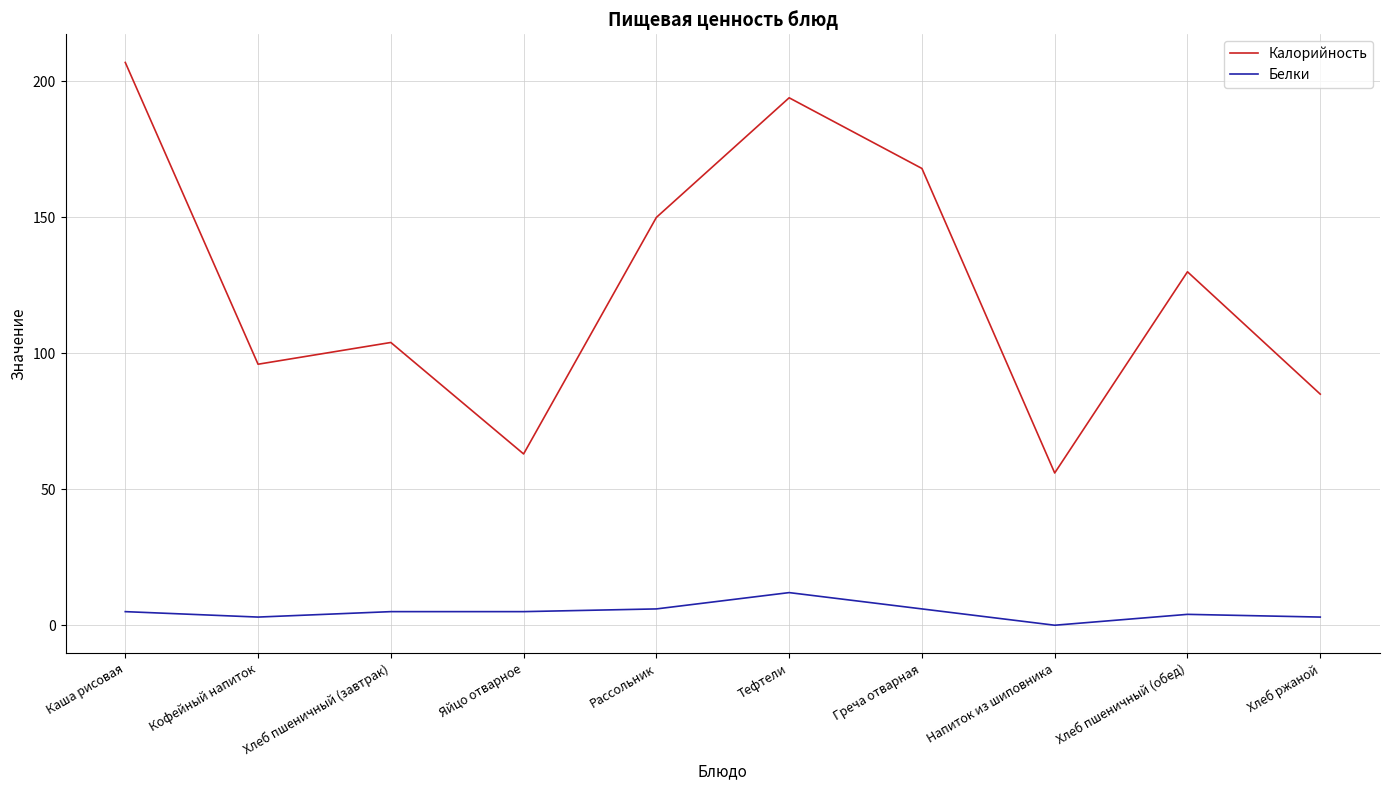

Which series has the largest total across all categories?

Калорийность